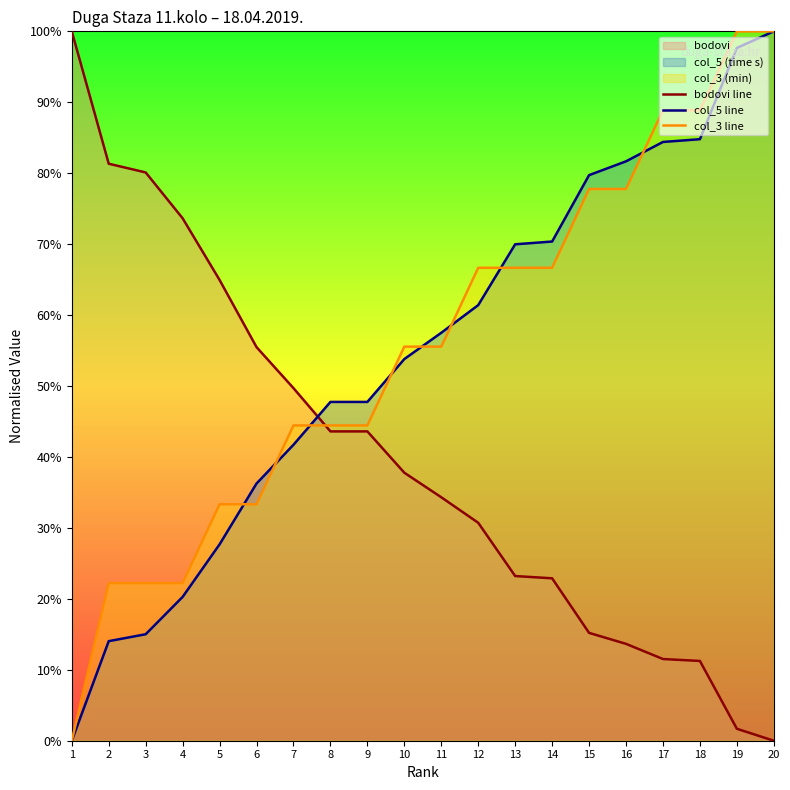

What is the value of the col_3 line point at the 16th from the left?

77.8